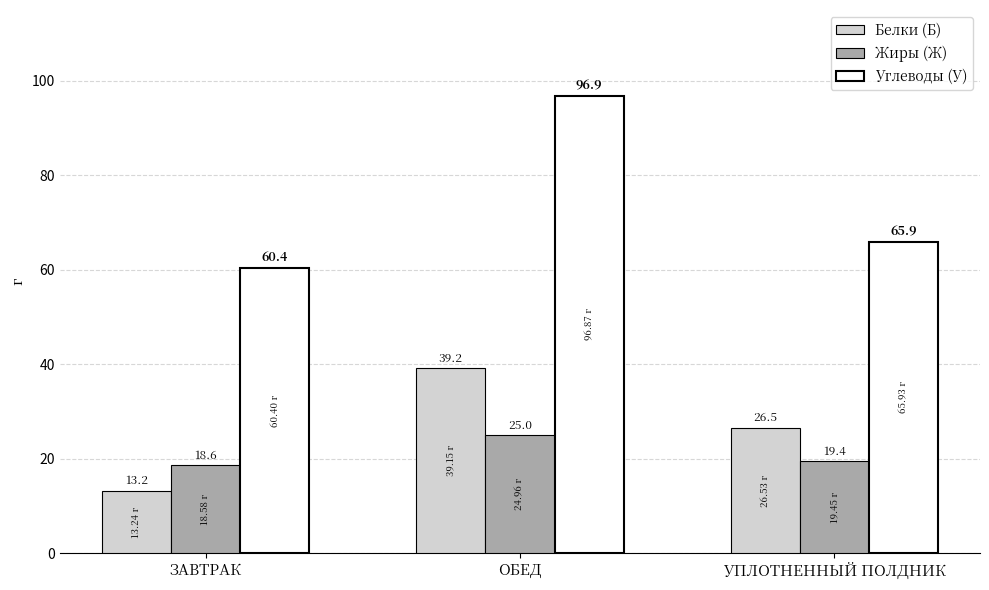

Reading left to right, extract all data points from this chart.

Белки (Б): 13.2	39.2	26.5
Жиры (Ж): 18.6	25.0	19.4
Углеводы (У): 60.4	96.9	65.9